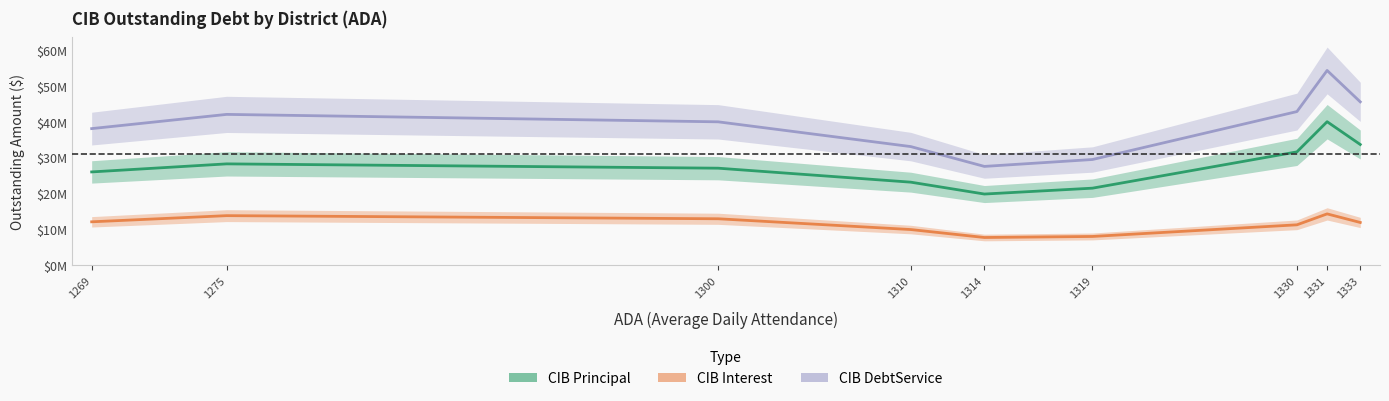

What is the difference between the highest and lowest values at 1330?

31561800.8